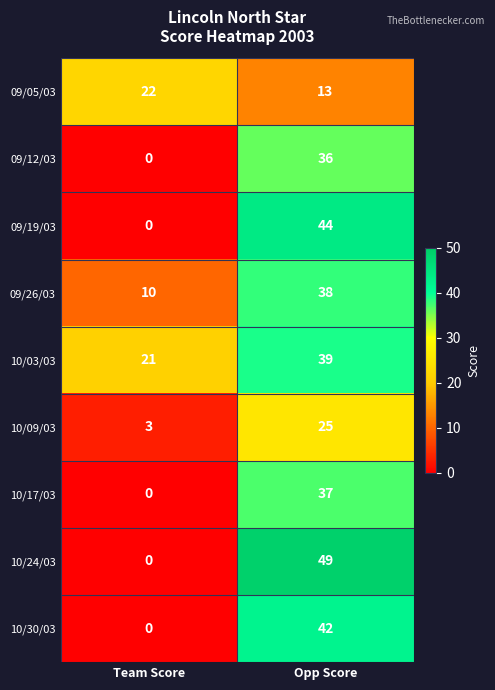

Reading left to right, extract all data points from this chart.

09/05/03: Team Score=22	Opp Score=13
09/12/03: Team Score=0	Opp Score=36
09/19/03: Team Score=0	Opp Score=44
09/26/03: Team Score=10	Opp Score=38
10/03/03: Team Score=21	Opp Score=39
10/09/03: Team Score=3	Opp Score=25
10/17/03: Team Score=0	Opp Score=37
10/24/03: Team Score=0	Opp Score=49
10/30/03: Team Score=0	Opp Score=42